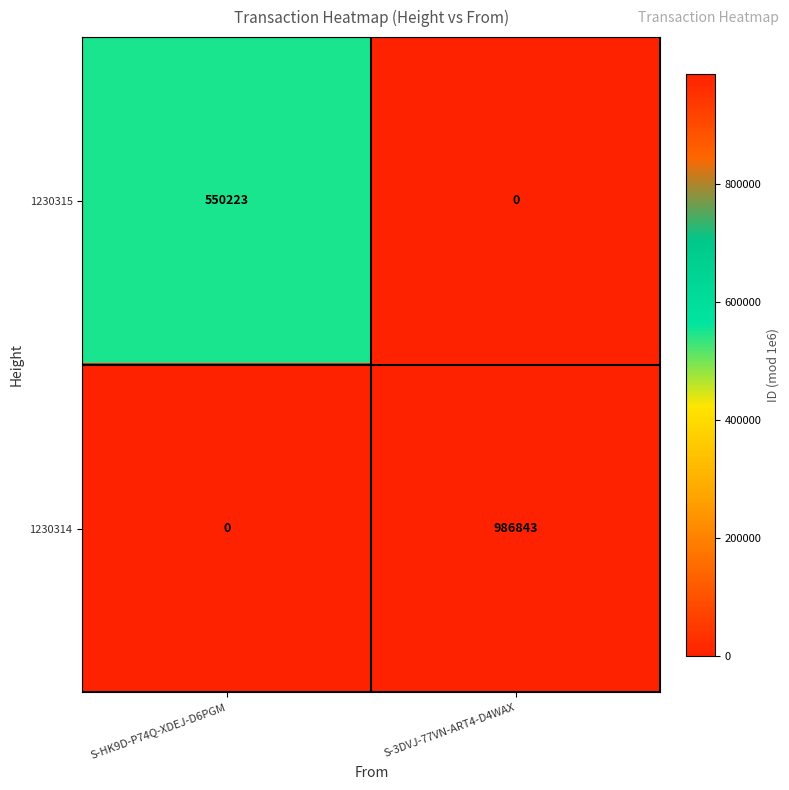

What is the sum of all 1230314 values?

986843